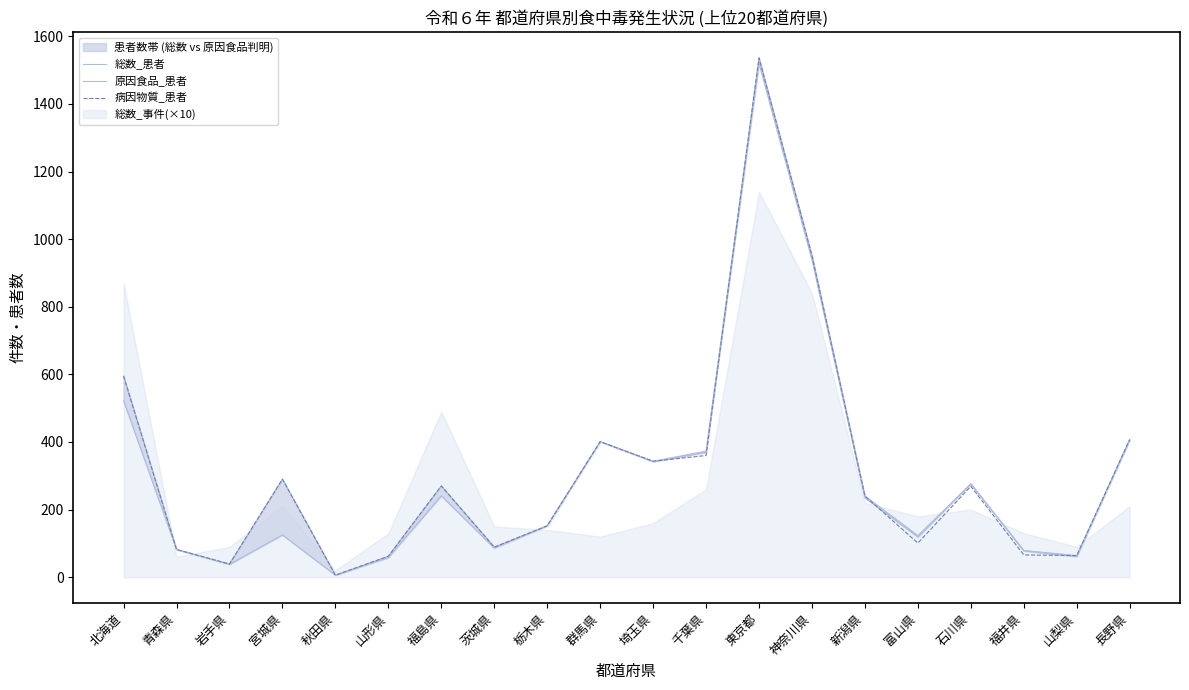

What is the value of the 病因物質_患者 point at the 18th from the left?

66